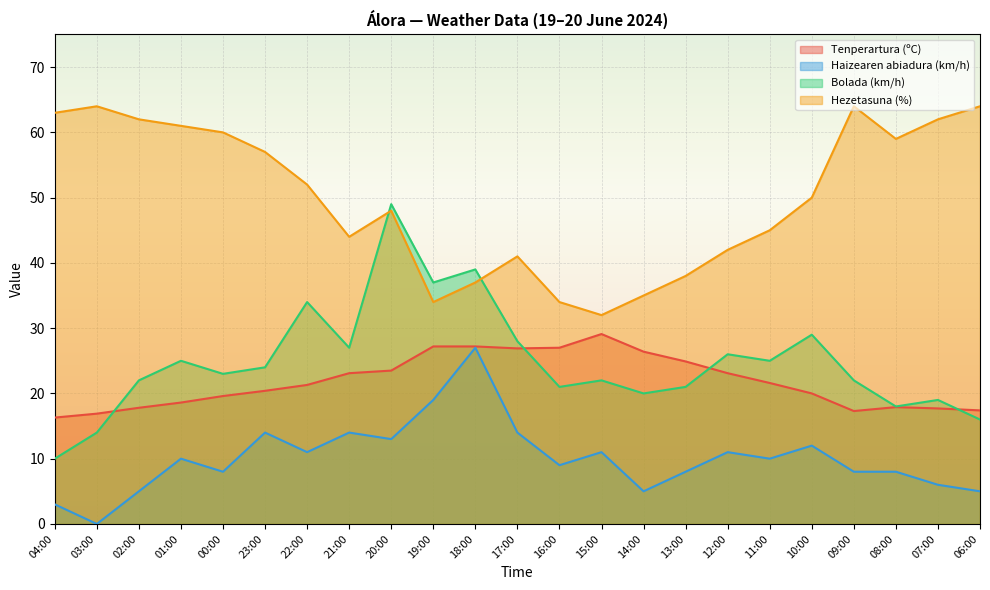

Which series has the largest total across all categories?

Hezetasuna (%)